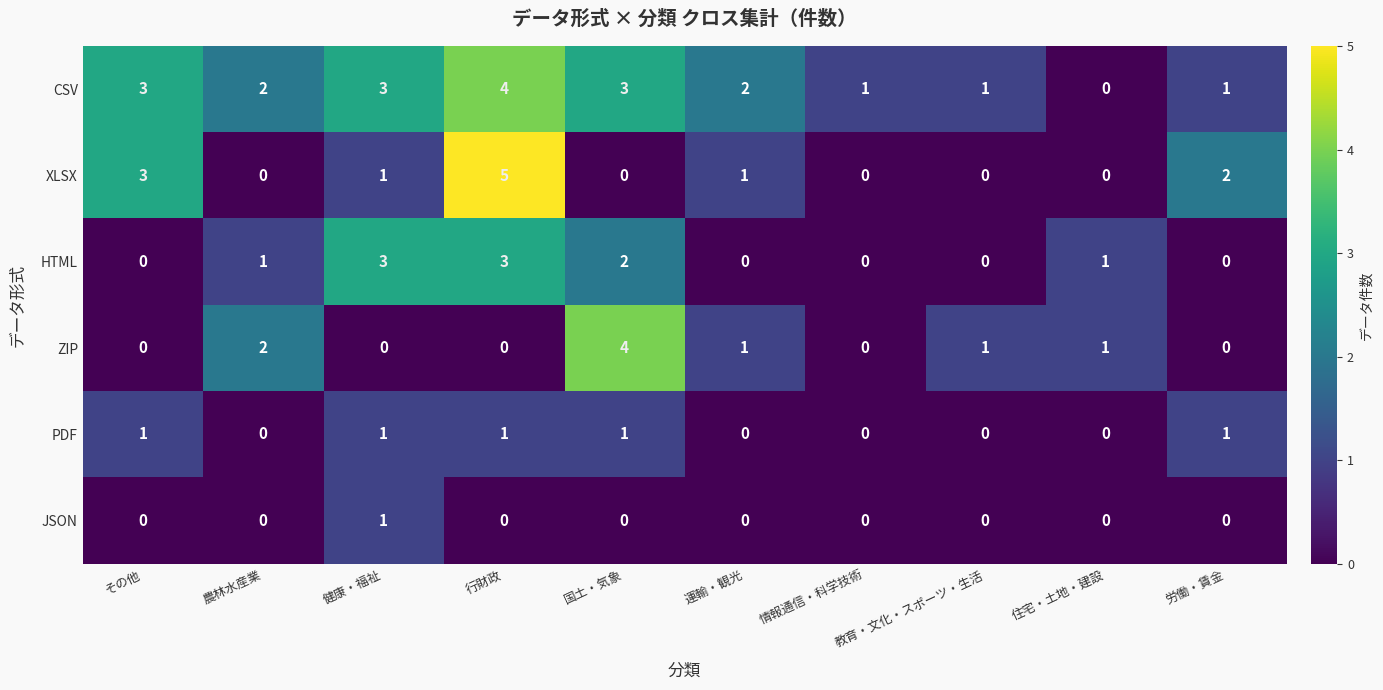

Count the number of categories in the chart.

10